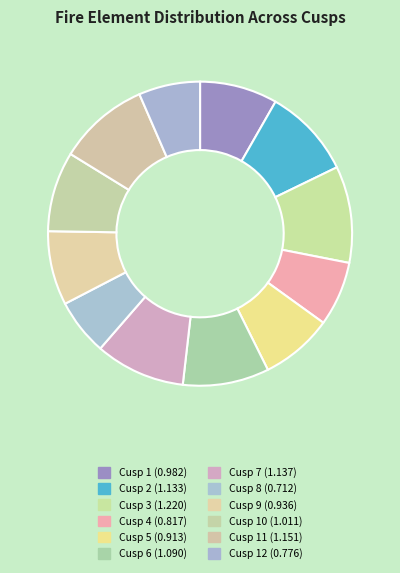

Rank the categories by value from lowest to highest.

Cusp 8, Cusp 12, Cusp 4, Cusp 5, Cusp 9, Cusp 1, Cusp 10, Cusp 6, Cusp 2, Cusp 7, Cusp 11, Cusp 3